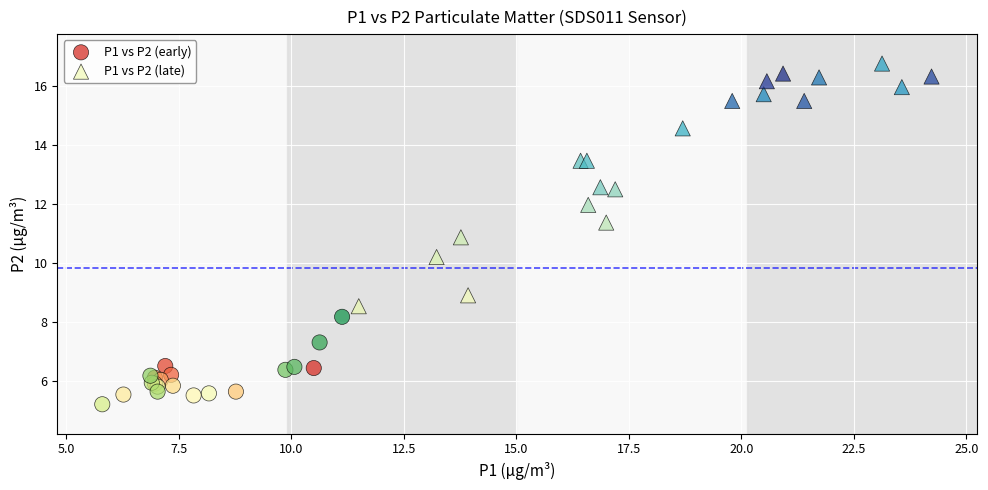

Which series contains the highest Y value?

P1 vs P2 (late)